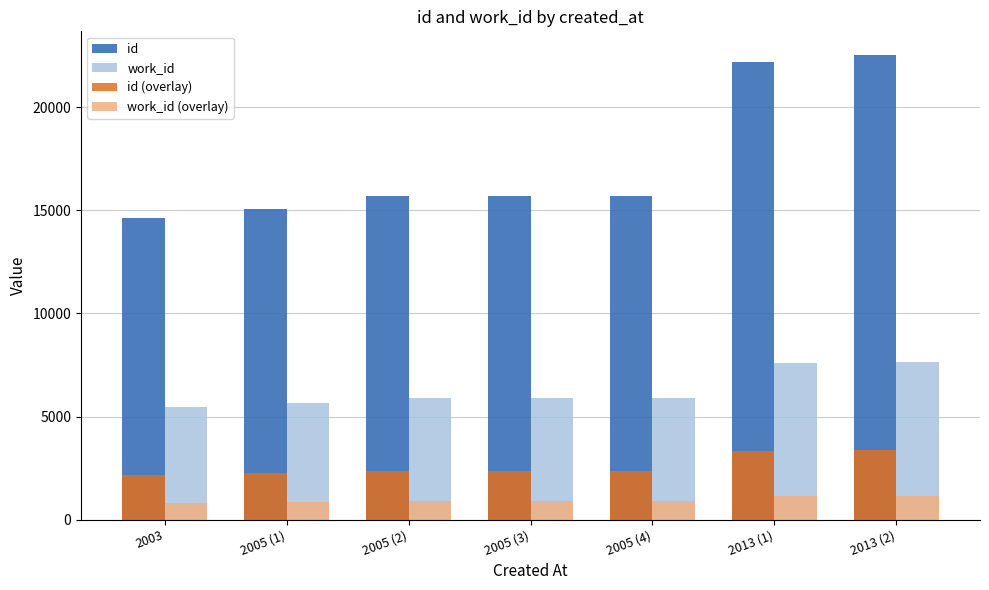

Which series has the largest total across all categories?

id